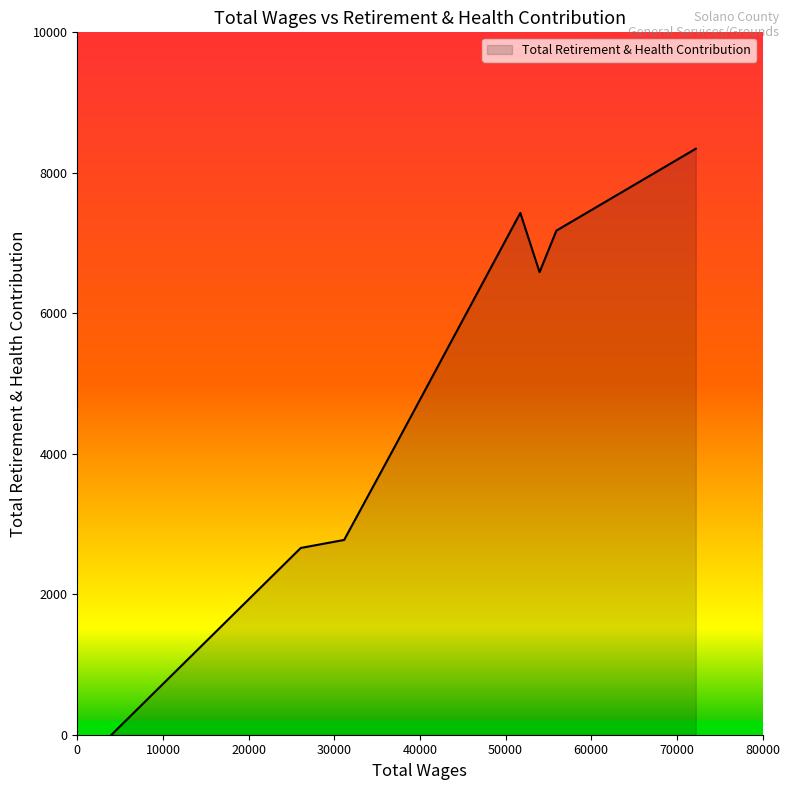

True or false: there are more than 0 points higher than both neighbors.

True